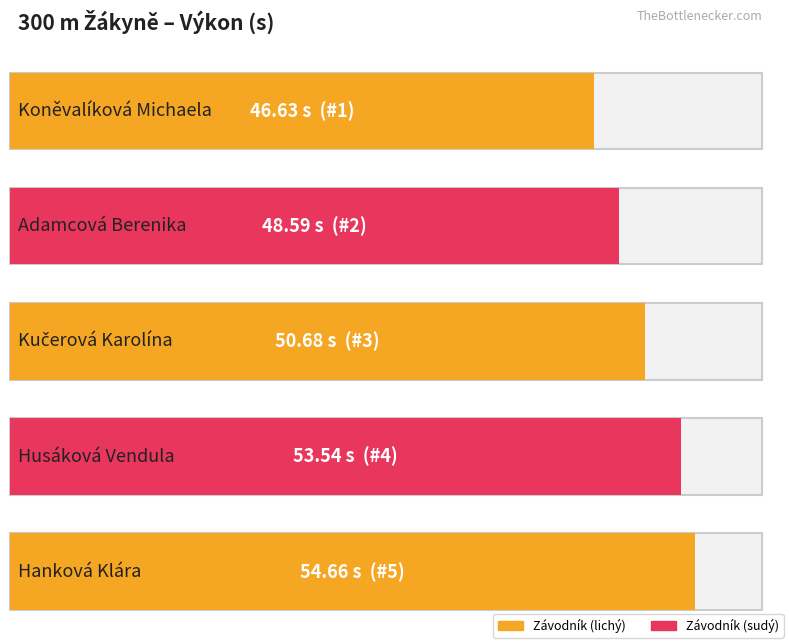

What position from the left is Hanková Klára?

5